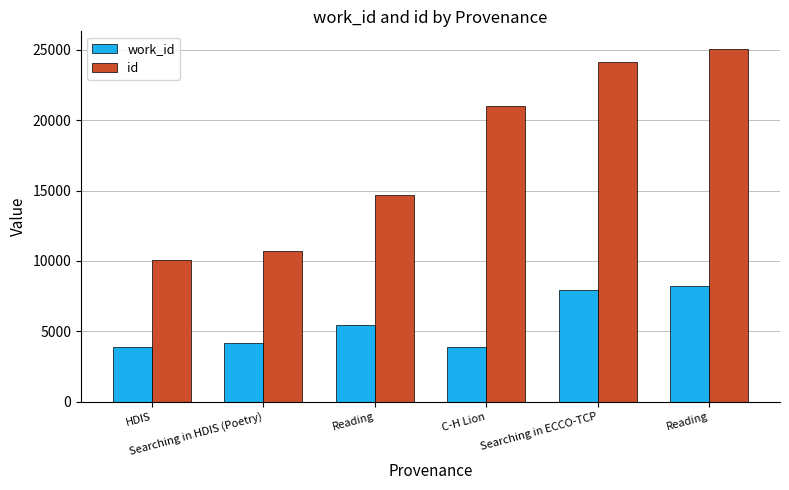

How many series are shown in this chart?

2